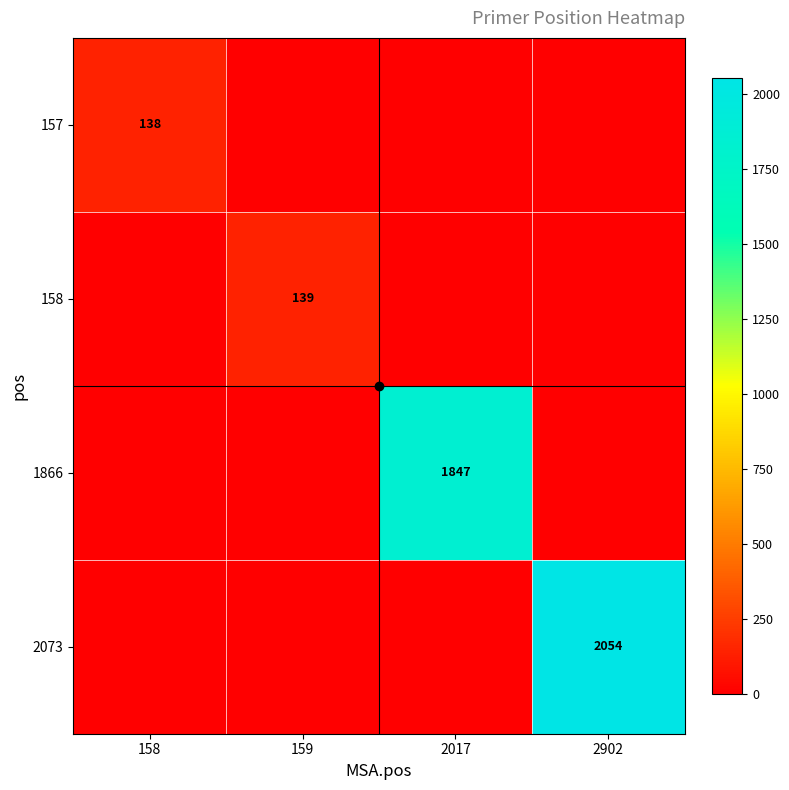

The 1866 series shows 1847 at 2017. True or false?

True